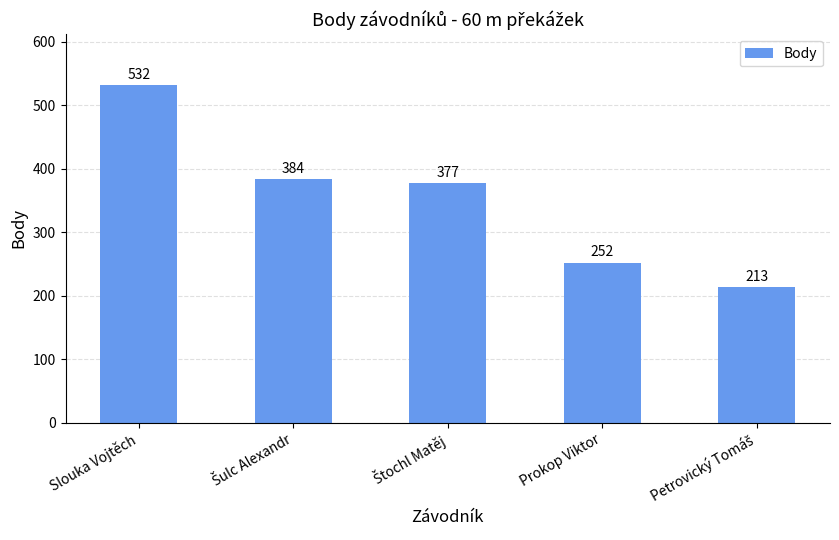

Where does the data first go above 377?

Slouka Vojtěch